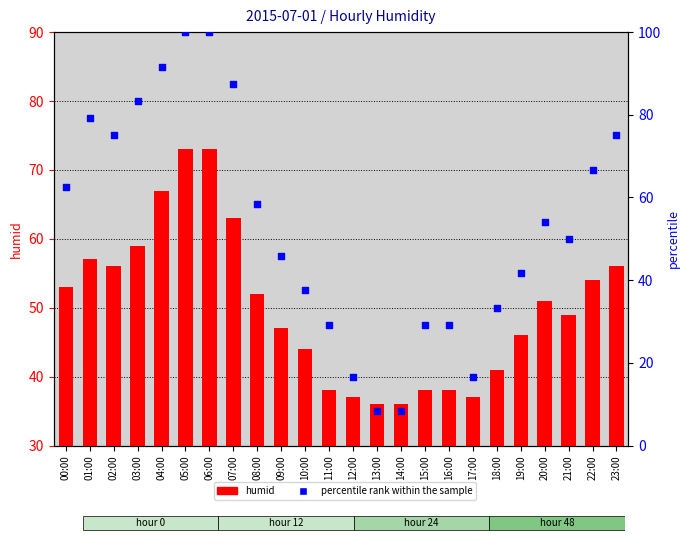

At how many categories does at least one series exceed 43?

16